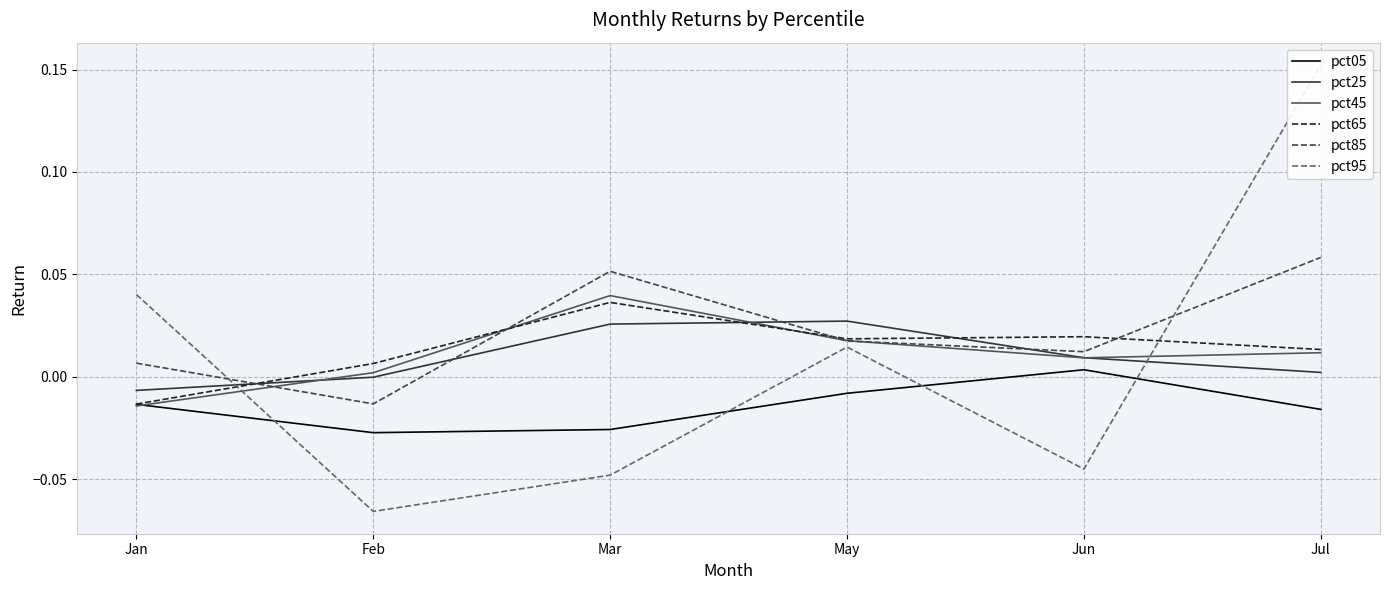

True or false: pct85 has more than 1 points higher than both neighbors.

False